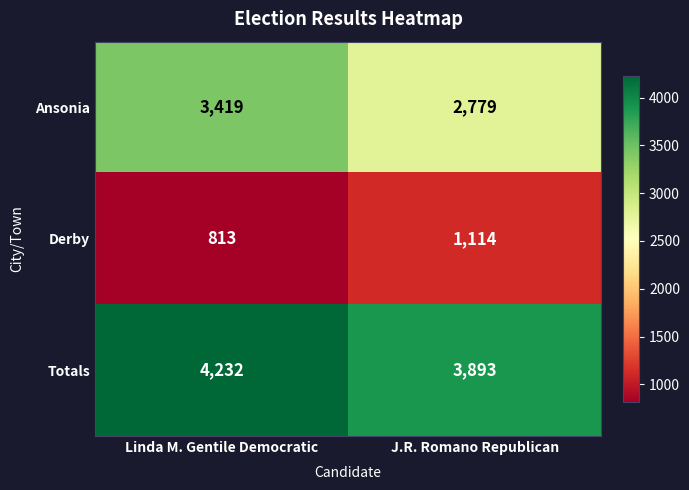

Reading left to right, transcribe all the data shown in this chart.

Ansonia: Linda M. Gentile Democratic=3419	J.R. Romano Republican=2779
Derby: Linda M. Gentile Democratic=813	J.R. Romano Republican=1114
Totals: Linda M. Gentile Democratic=4232	J.R. Romano Republican=3893